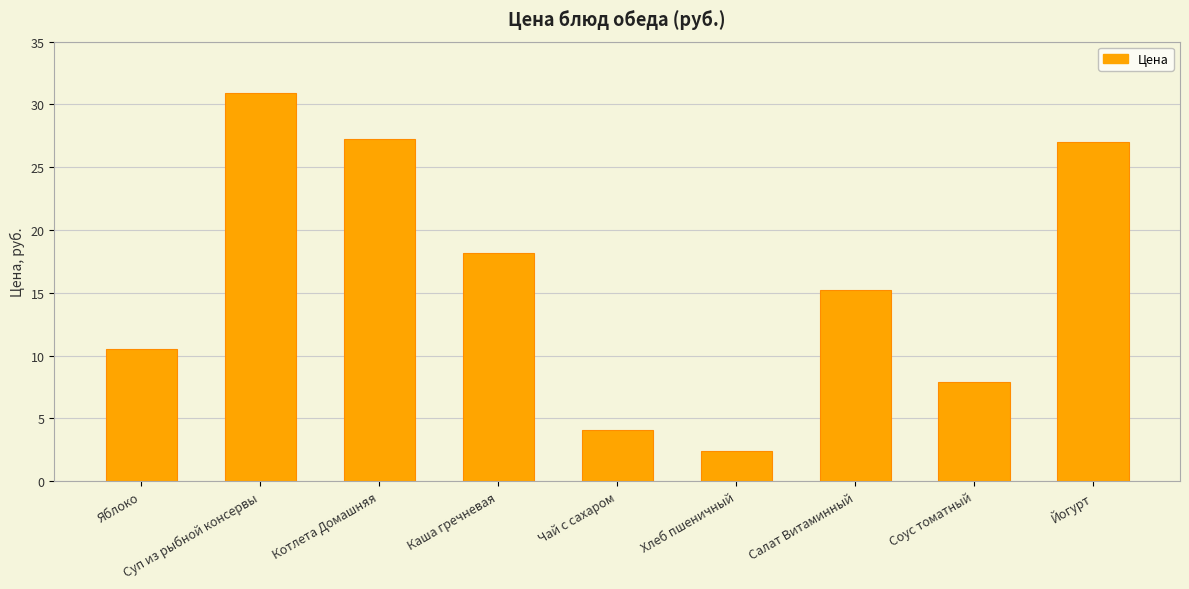

Are the bars horizontal?

No